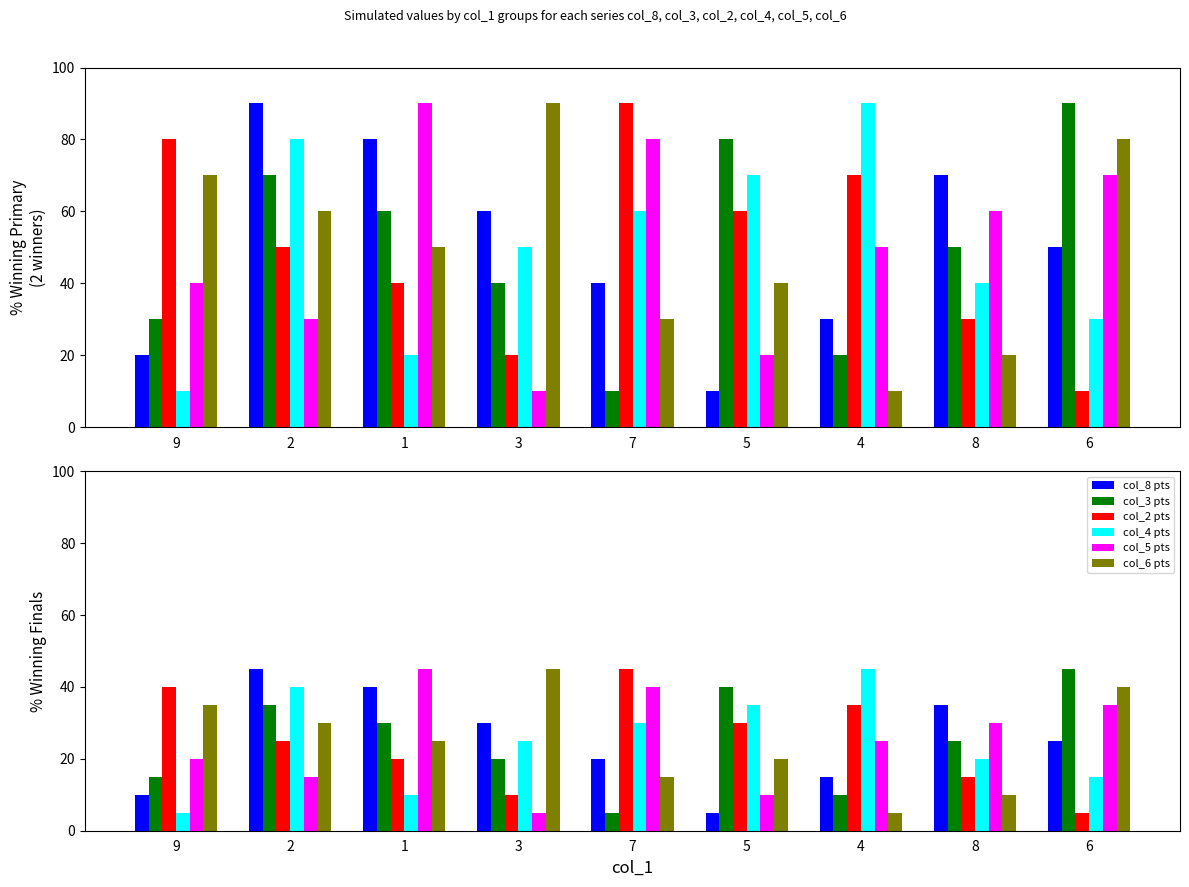

What is the lowest value of the col_3 series?

5